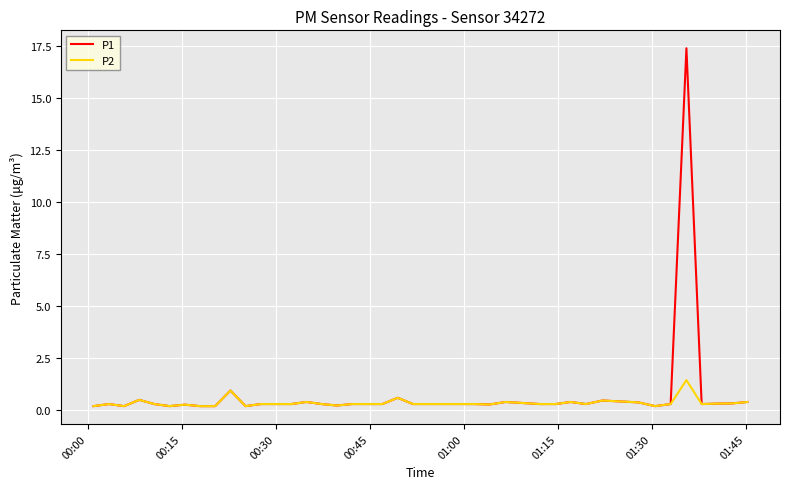

What is the smallest value displayed?

0.2